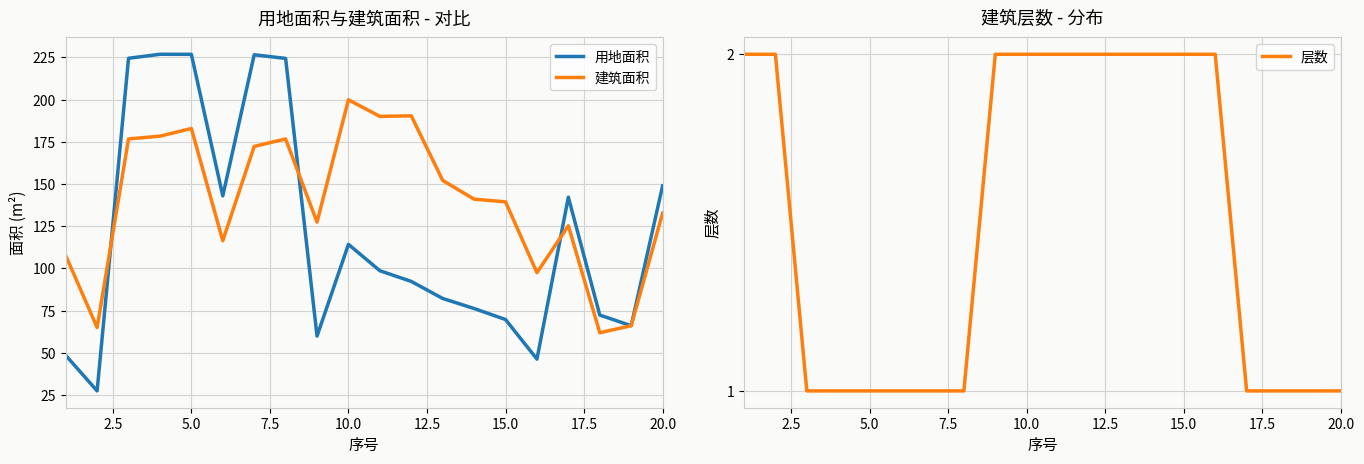

The value of 用地面积 at 20.0 is 210.6. True or false?

False